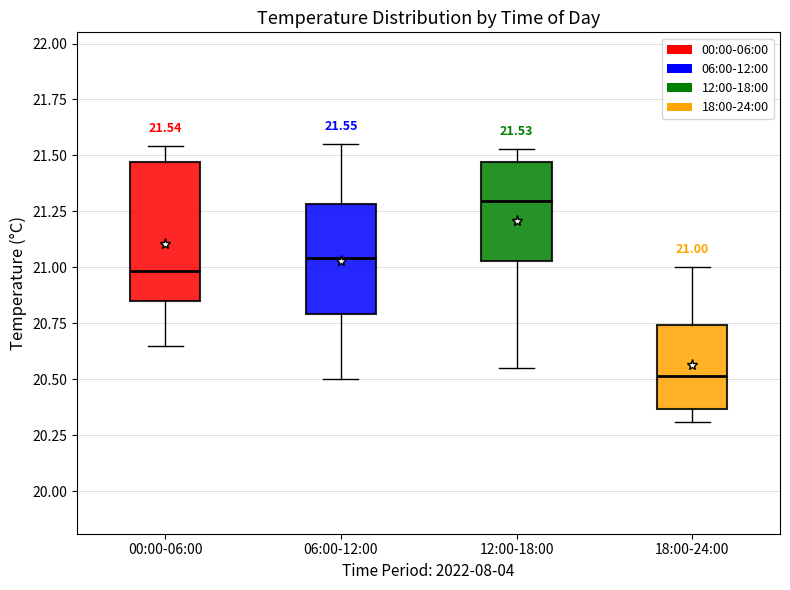

Comparing the boxes themselves (not the whiskers), which one is the tallest?

00:00-06:00